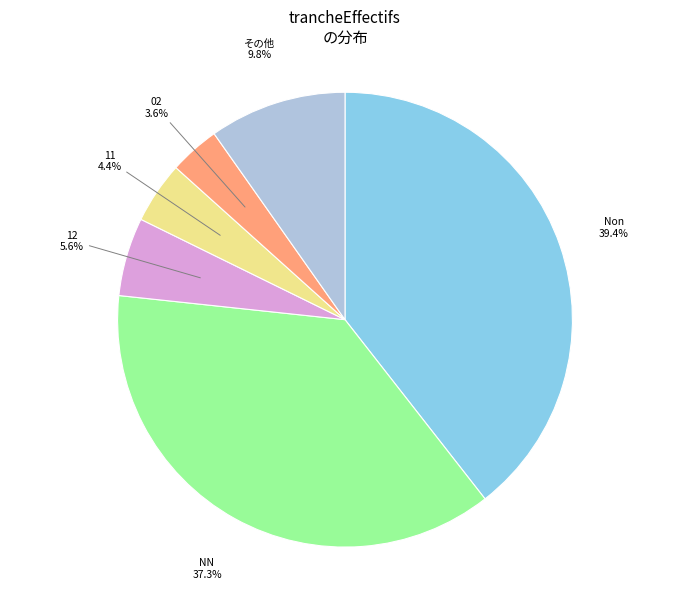

Is there a majority slice in this chart?

No